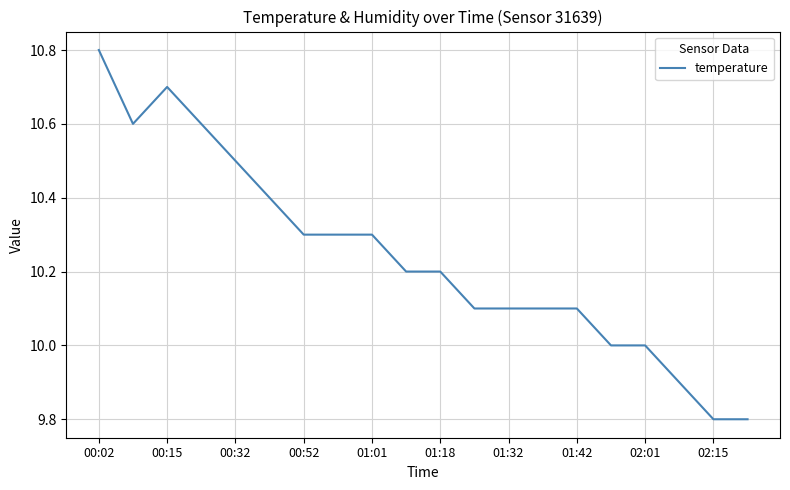

What is the maximum value shown in the chart?

10.8